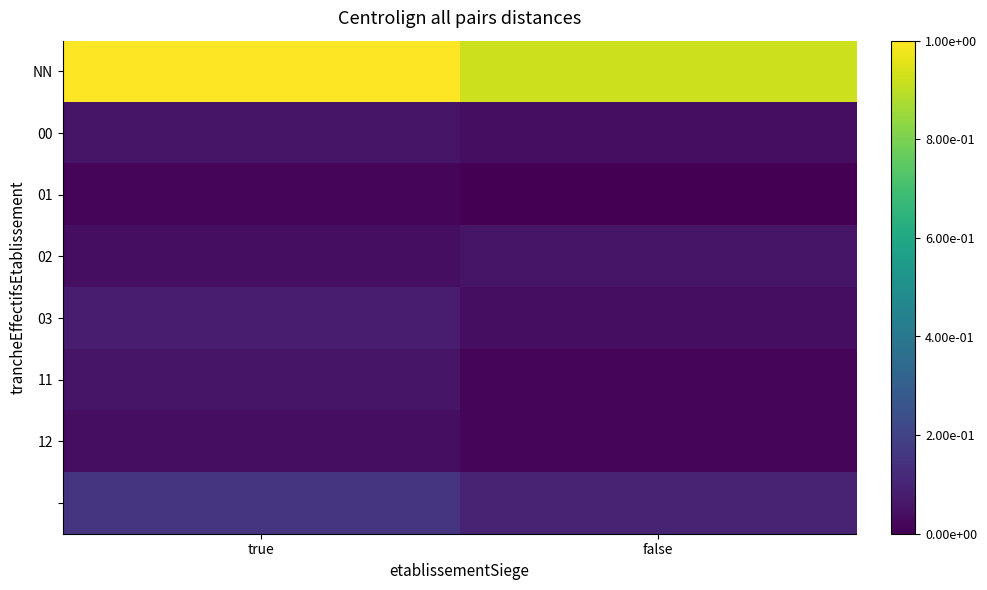

What is the spread (max minus min) of values at true?

1.0